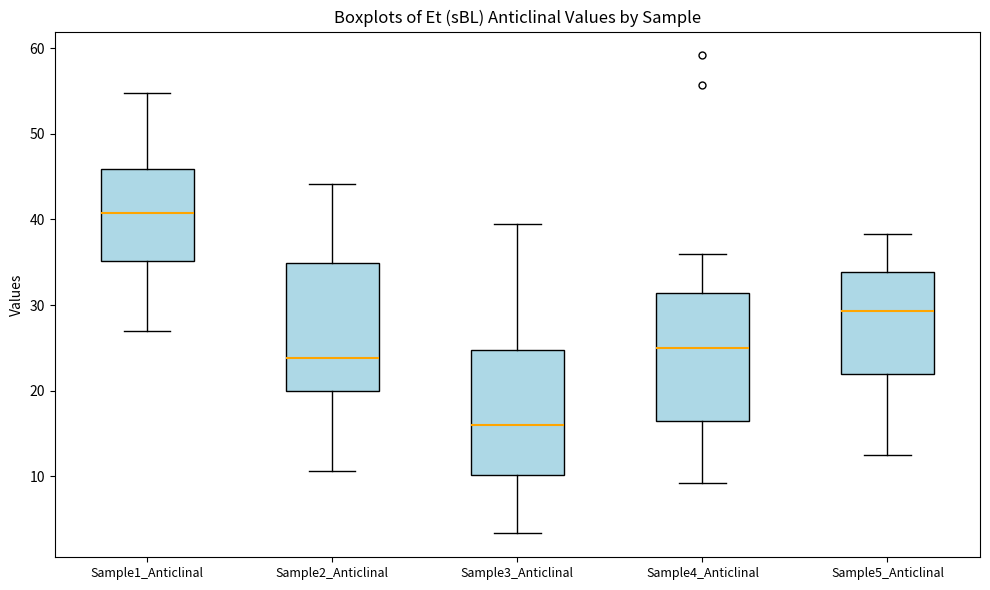

Which box's median line is the highest?

Sample1_Anticlinal